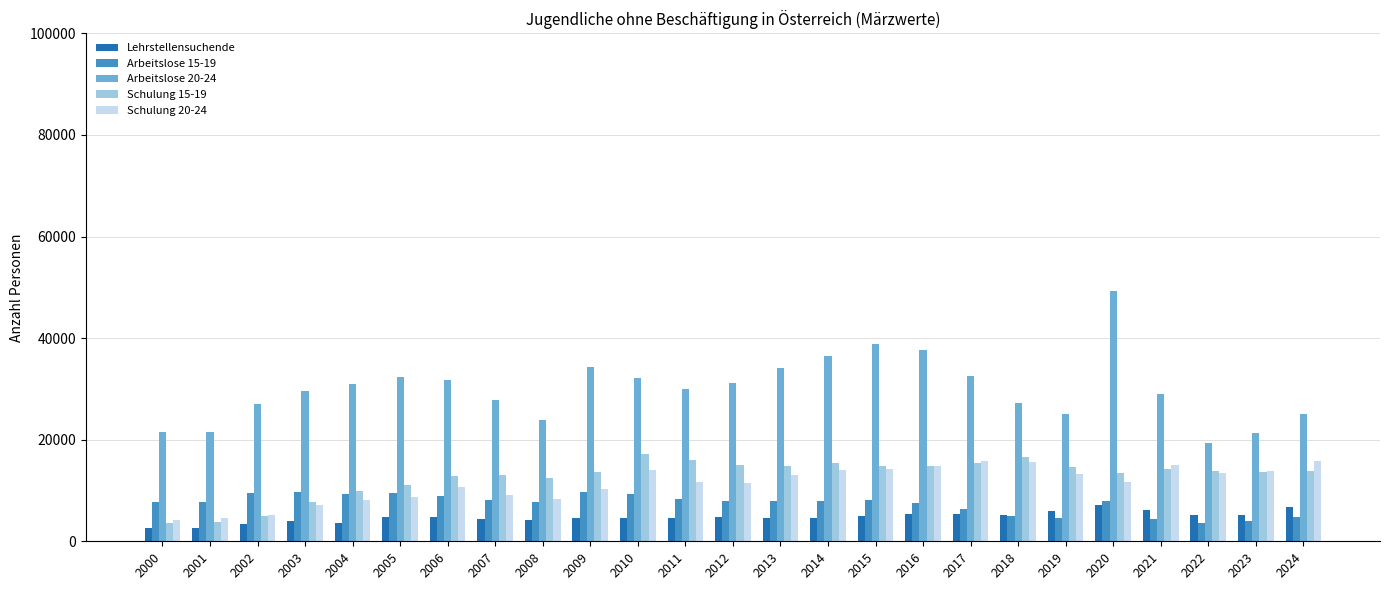

What are all the series names shown in the legend?

Lehrstellensuchende, Arbeitslose 15-19, Arbeitslose 20-24, Schulung 15-19, Schulung 20-24